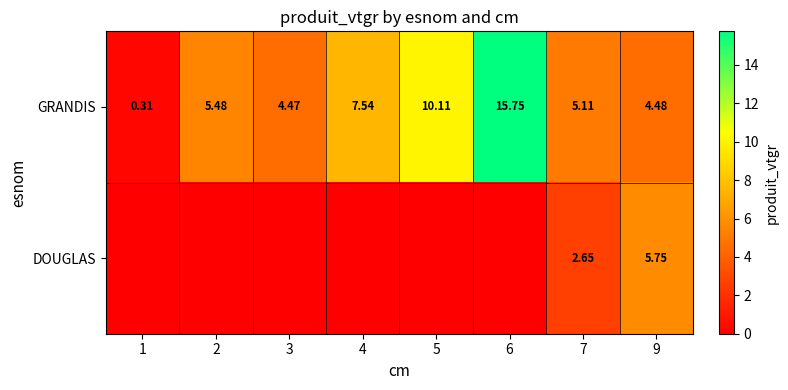

What is the difference between the maximum and minimum values in the GRANDIS series?

15.4